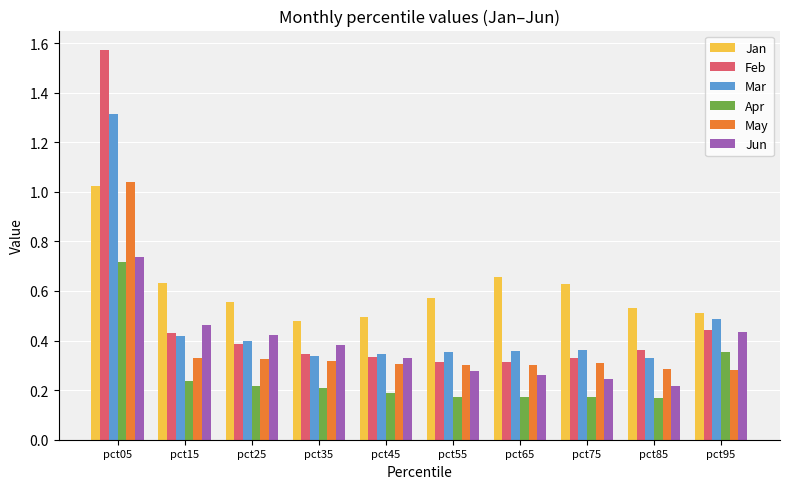

How many Mar values are between 0 and 1?

9